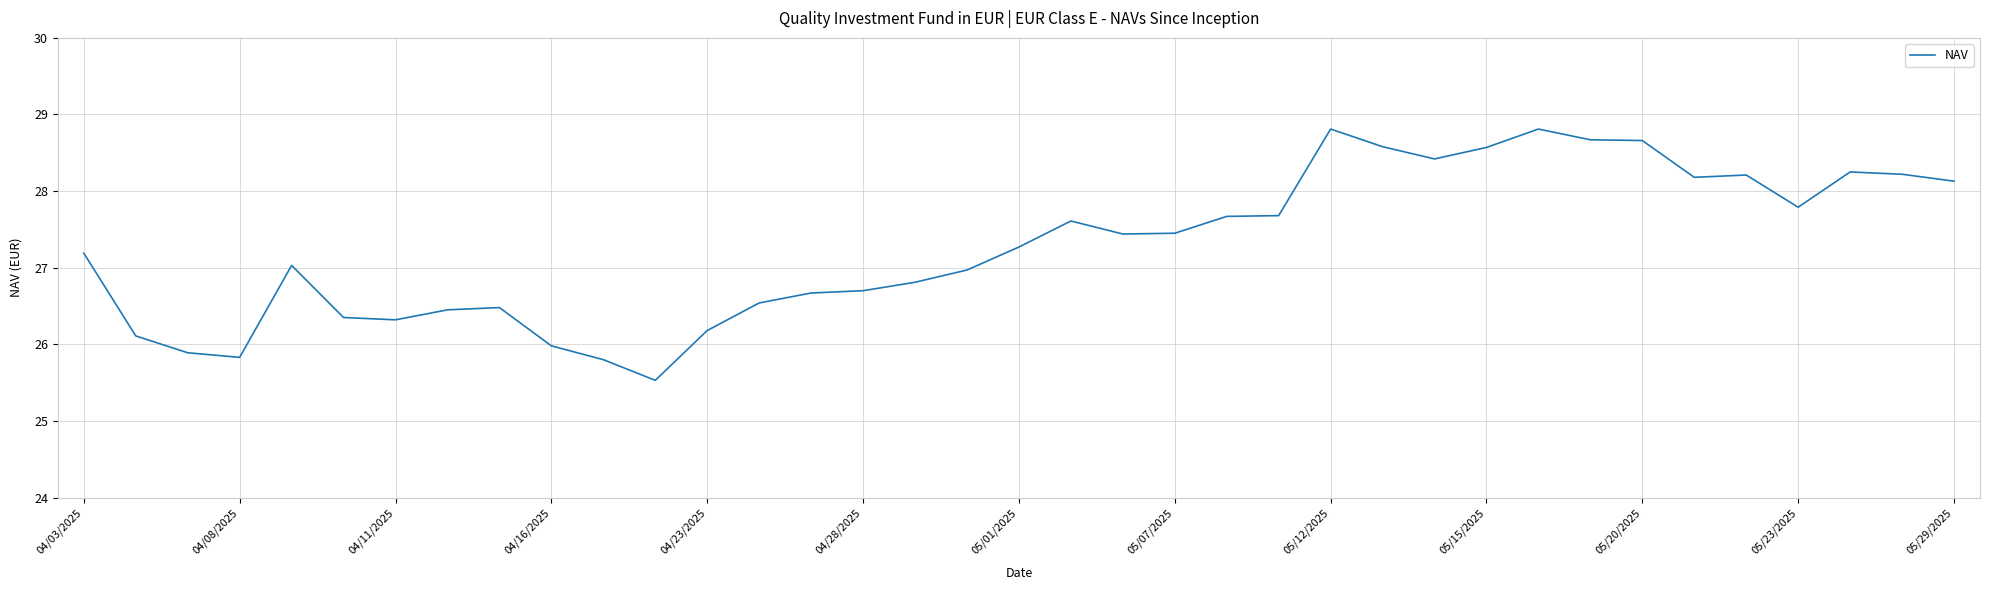

Does the chart display data point markers on the line(s)?

No